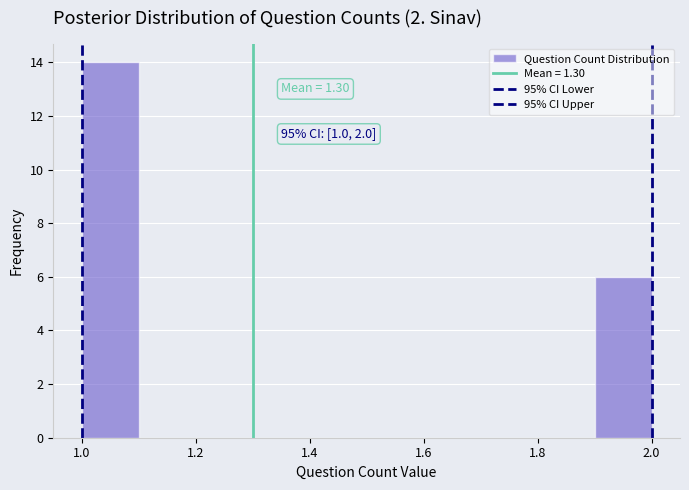

Over which range of the x-axis is the bar tallest?

1.0 to 1.1